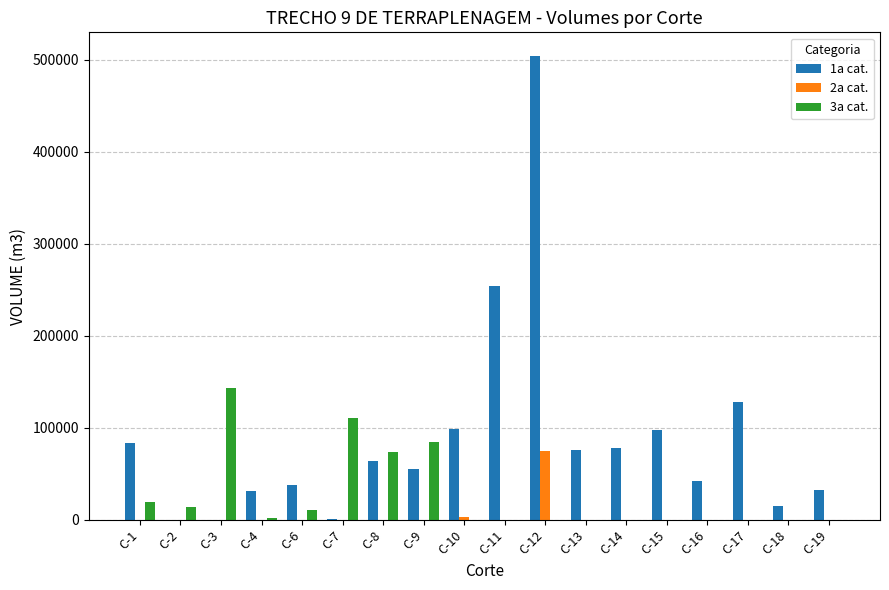

Which category has the highest value in the 2a cat. series?

C-12